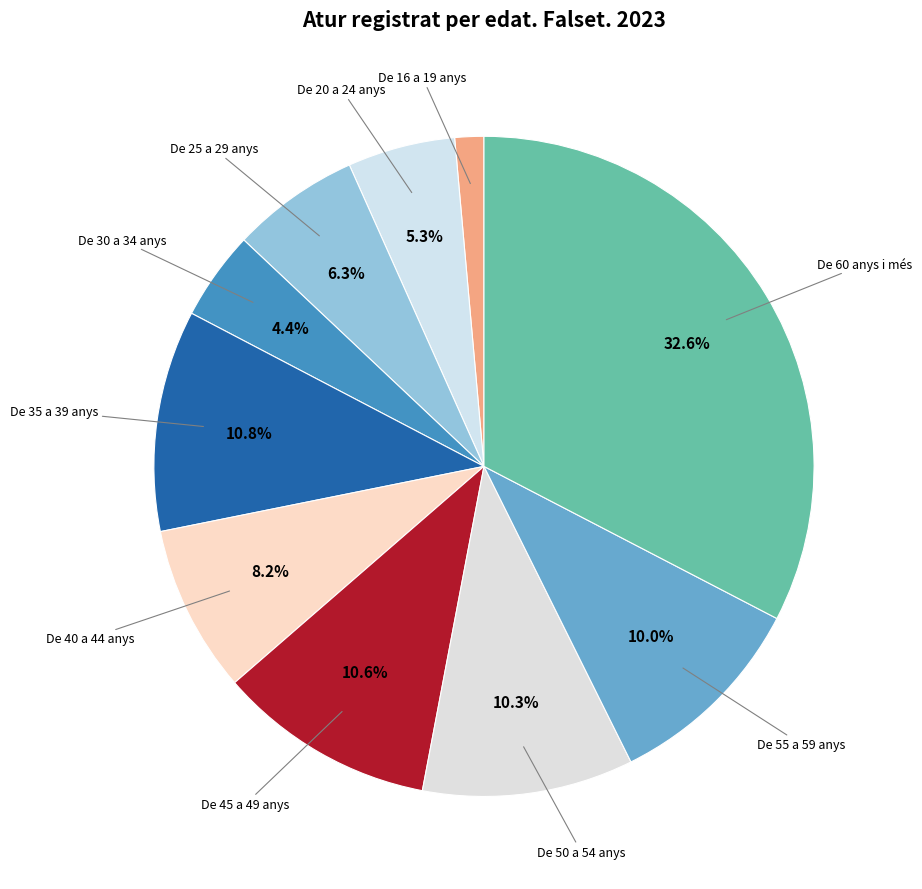

What percentage is NOT represented by De 20 a 24 anys?

94.7%